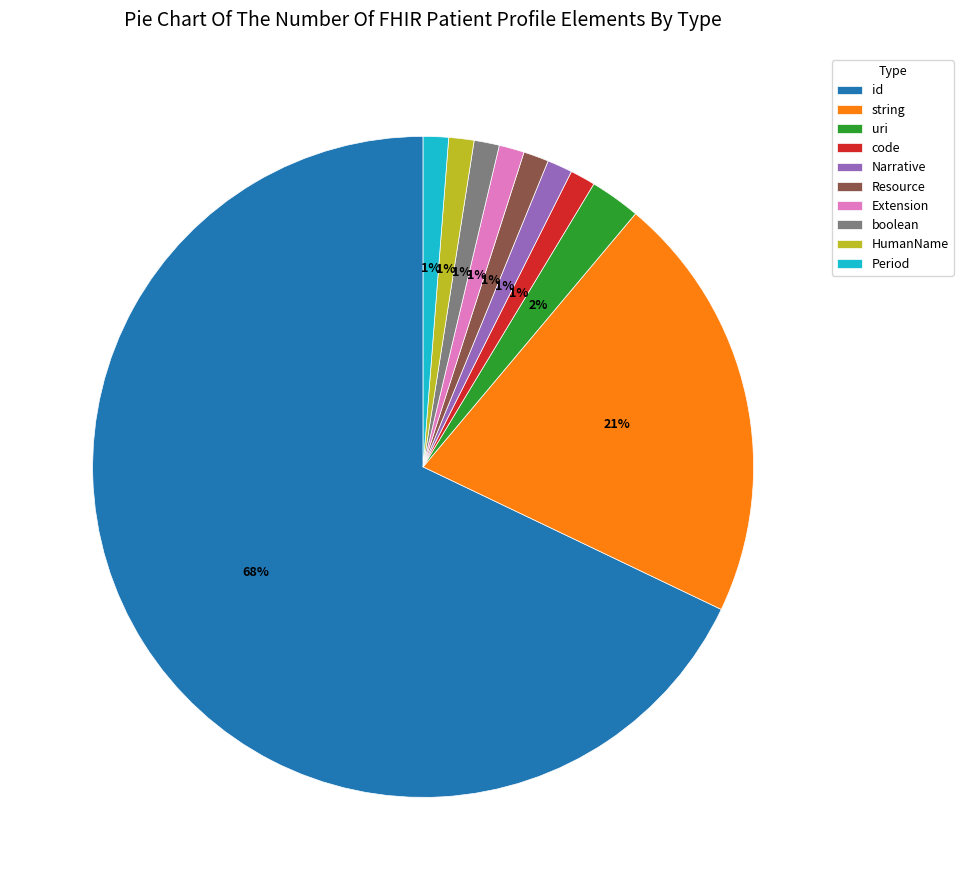

Is it true that uri is 9% of the pie?

False